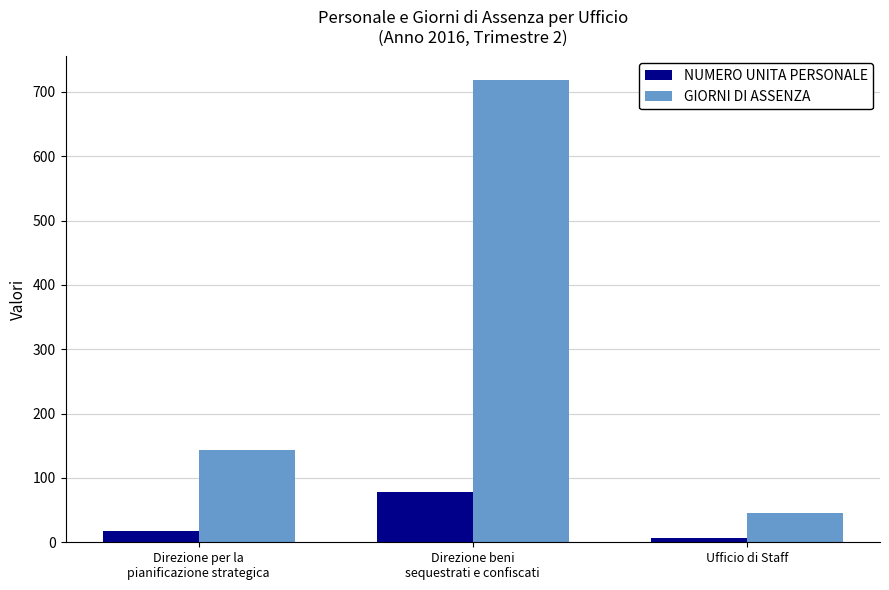

Reading right to left, extract all data points from this chart.

NUMERO UNITA PERSONALE: Ufficio di Staff=6	Direzione beni
sequestrati e confiscati=78	Direzione per la
pianificazione strategica=17
GIORNI DI ASSENZA: Ufficio di Staff=45	Direzione beni
sequestrati e confiscati=719	Direzione per la
pianificazione strategica=144